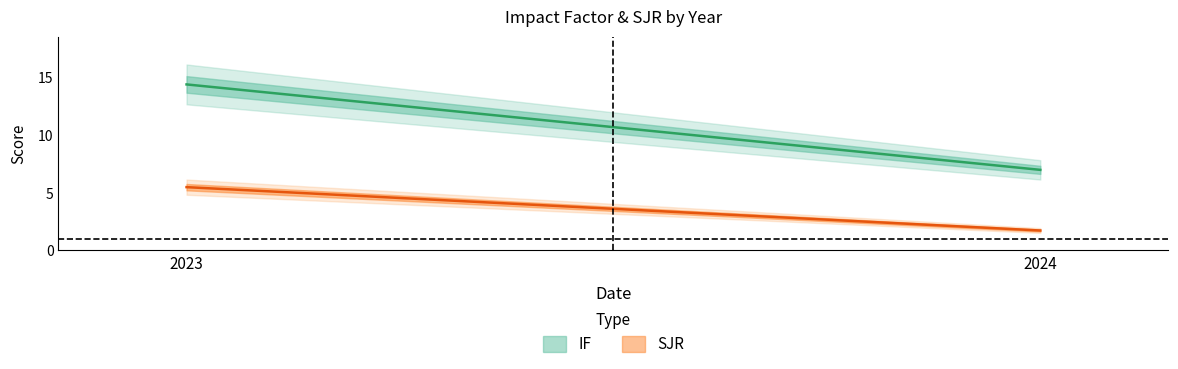

What is the sum of all SJR values?

7.2